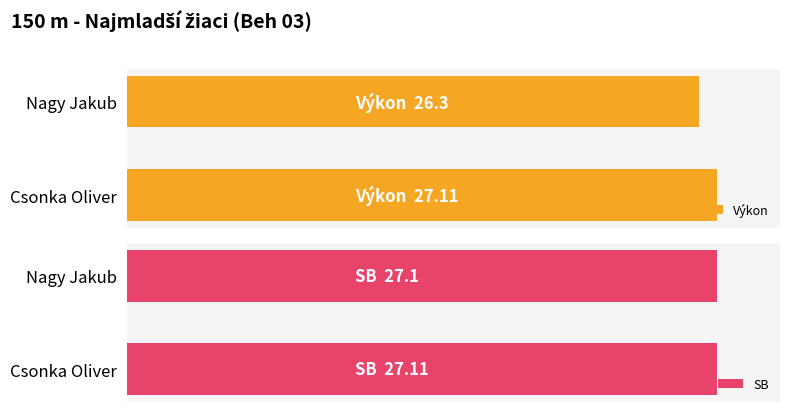

What are all the series names shown in the legend?

Výkon, SB